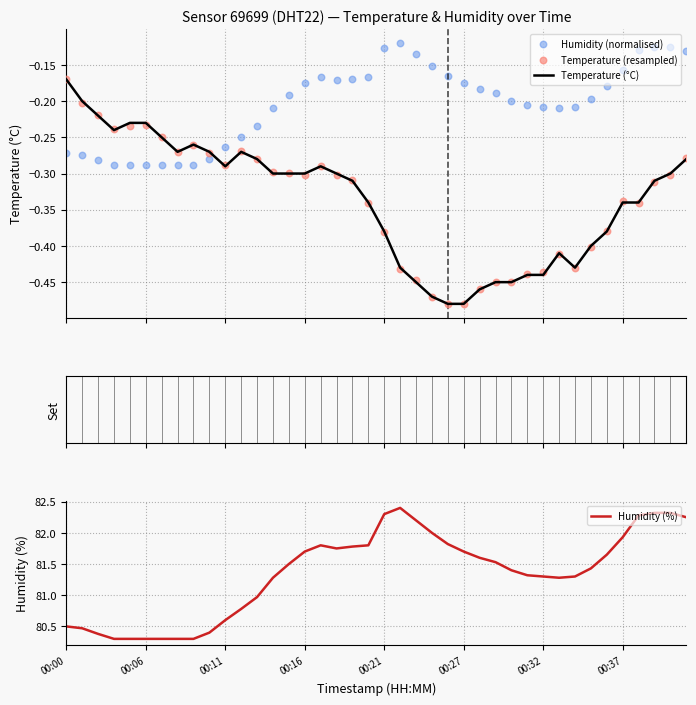

What is the total value across all series at 37?

81.6